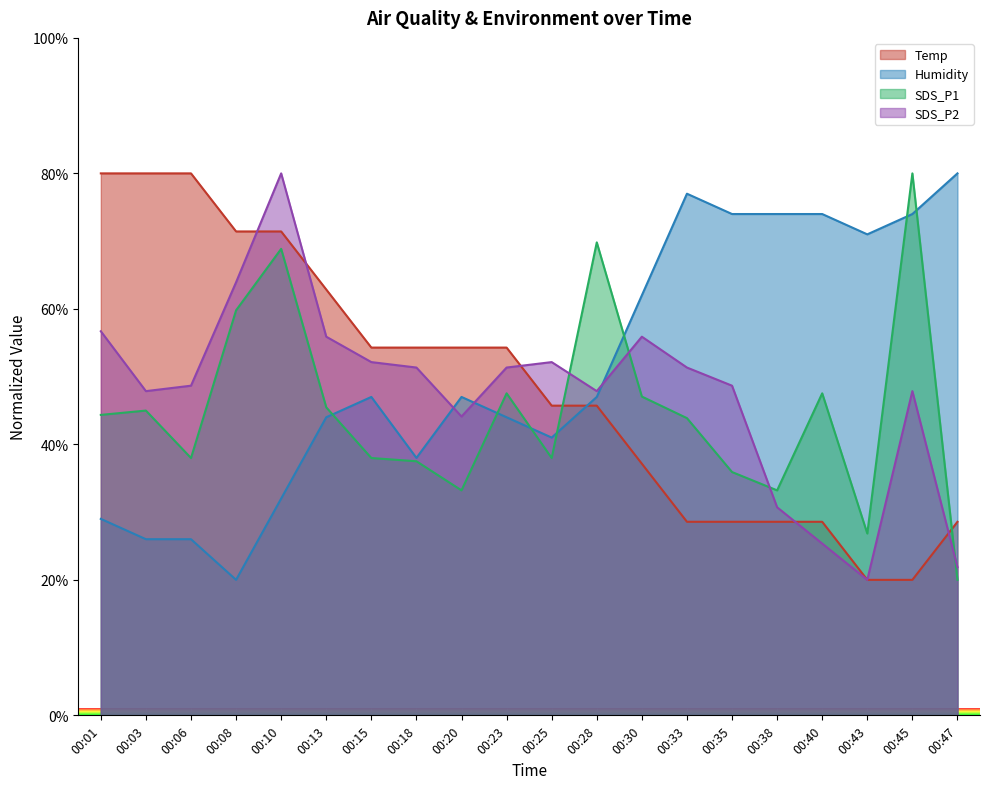

Where is the first local minimum for SDS_P1?

00:06